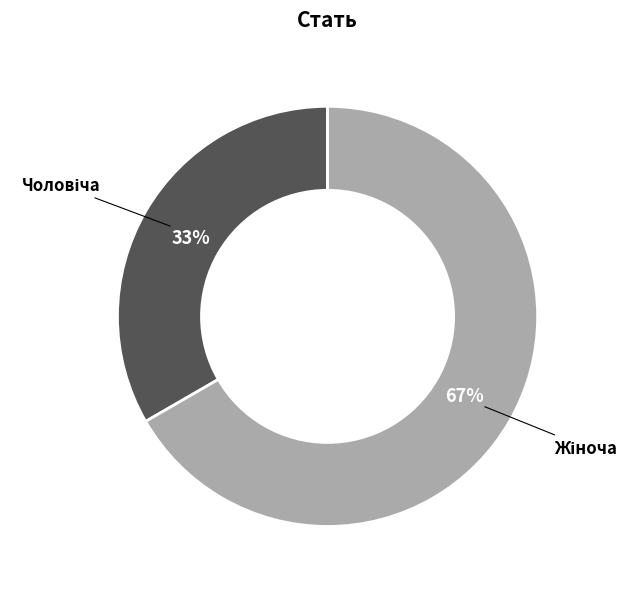

Is there a majority slice in this chart?

Yes